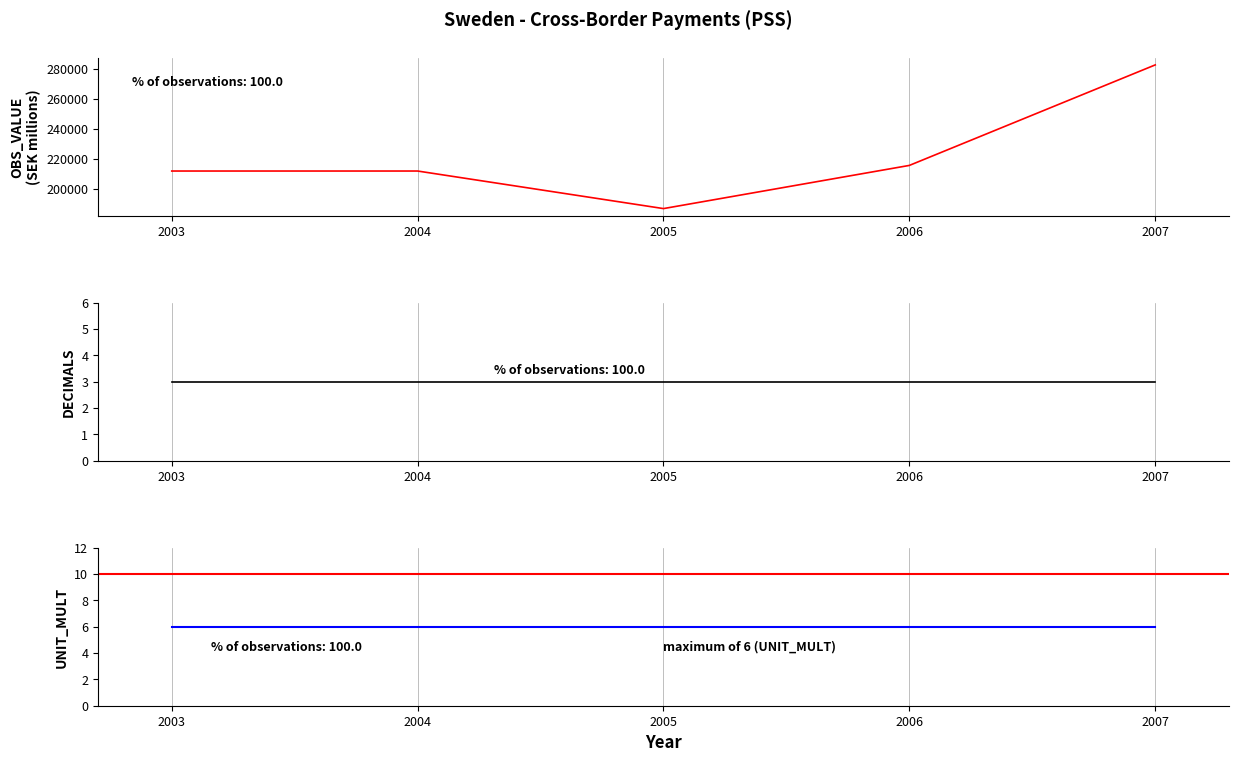

What is the smallest value displayed?

3